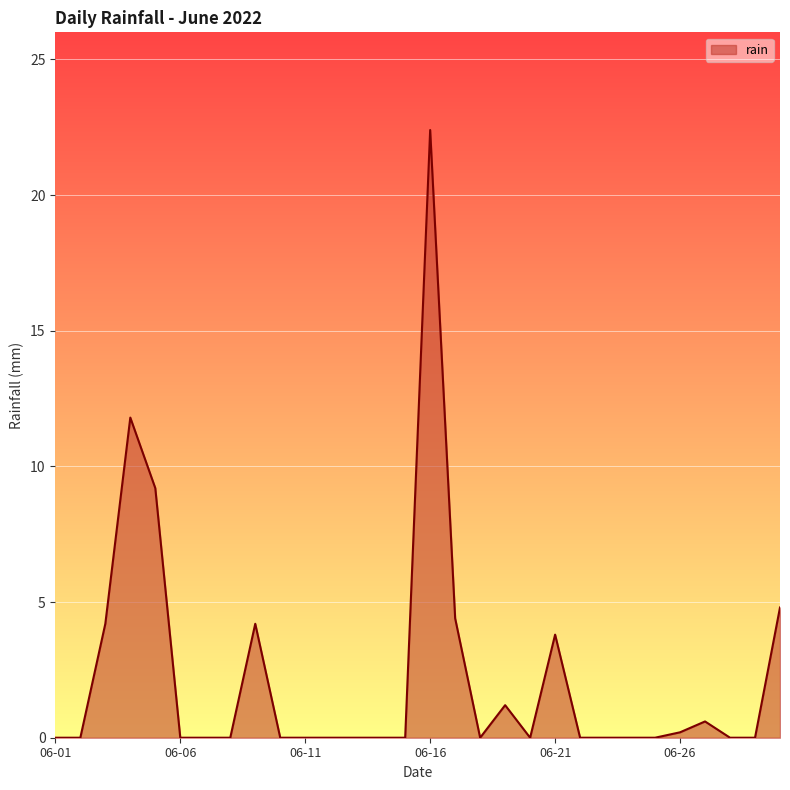

What is the maximum value shown in the chart?

22.4